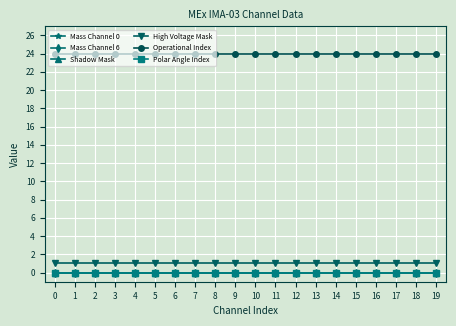

Is this an area chart (filled region under the line)?

No